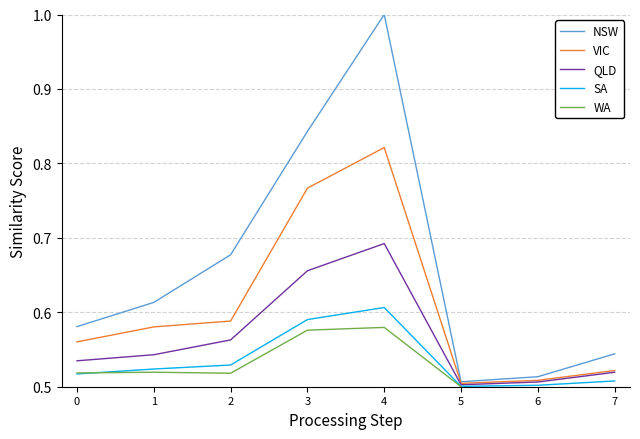

At which category does VIC reach its first local peak?

4